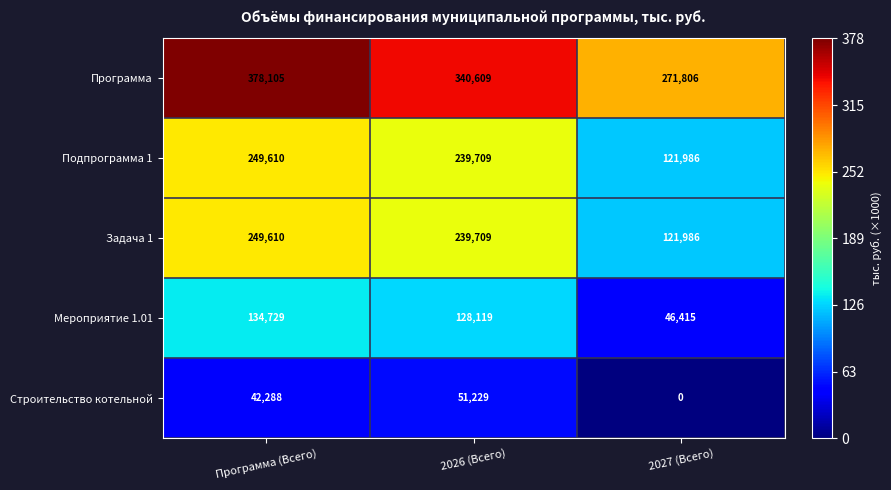

How many series are shown in this chart?

5